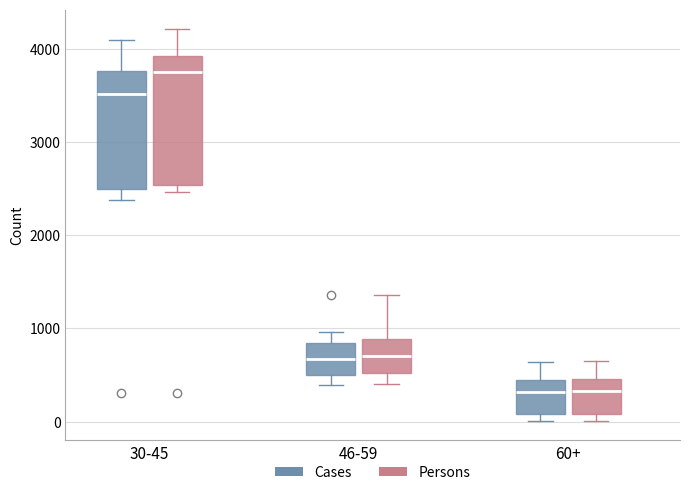

Reading left to right, read every box against the y-axis: the position of its median line, the range the box covers, and the ends of its whiskers. The values are not printed on the chart, so give them approximately, as read against the axis.

30-45 (Cases): median 3500, box 2500 to 3800, whiskers 2400 to 4100
30-45 (Persons): median 3800, box 2500 to 3900, whiskers 2500 (just below the box's lower edge) to 4200
46-59 (Cases): median 700, box 500 to 800, whiskers 400 to 1000
46-59 (Persons): median 700, box 500 to 900, whiskers 400 to 1400
60+ (Cases): median 300, box 100 to 400, whiskers 0 to 600
60+ (Persons): median 300, box 100 to 500, whiskers 0 to 700